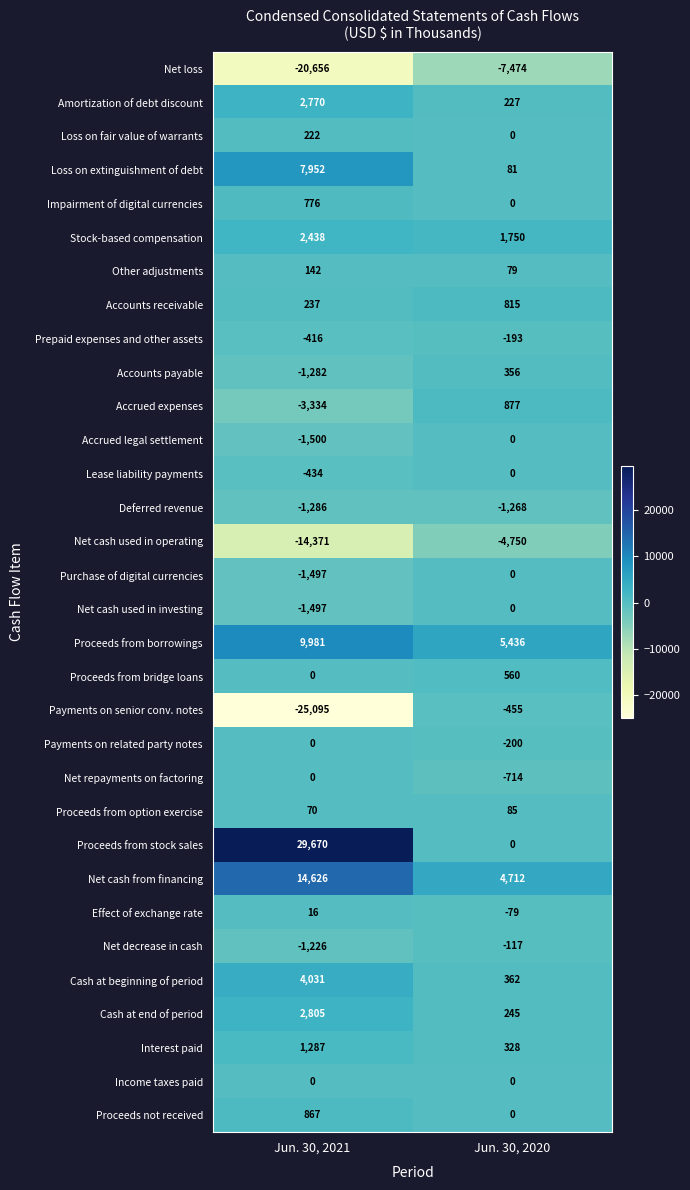

At which label is Payments on related party notes closest to -100?

Jun. 30, 2021